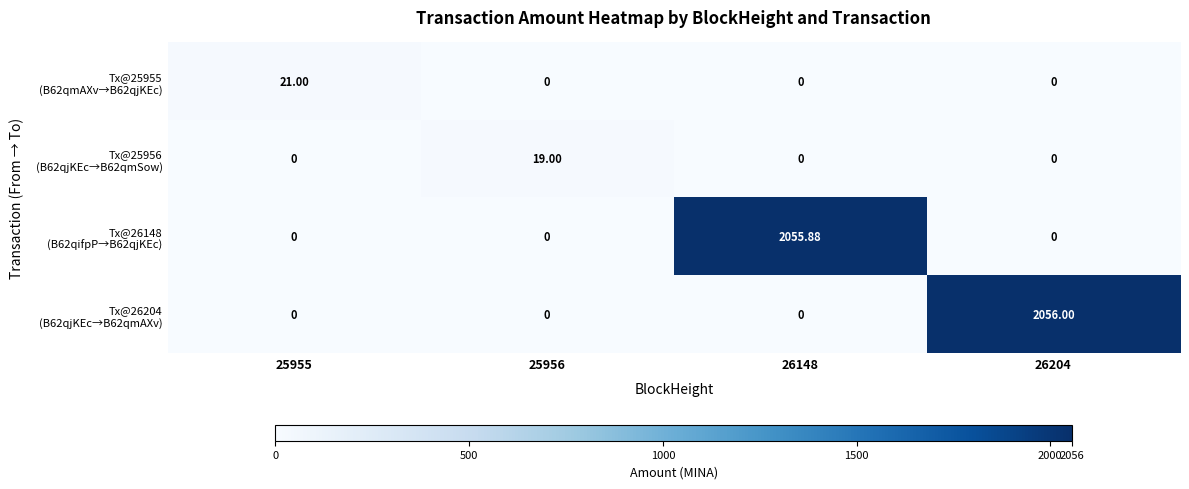

What is the difference between the highest and lowest values at 25956?

19.0